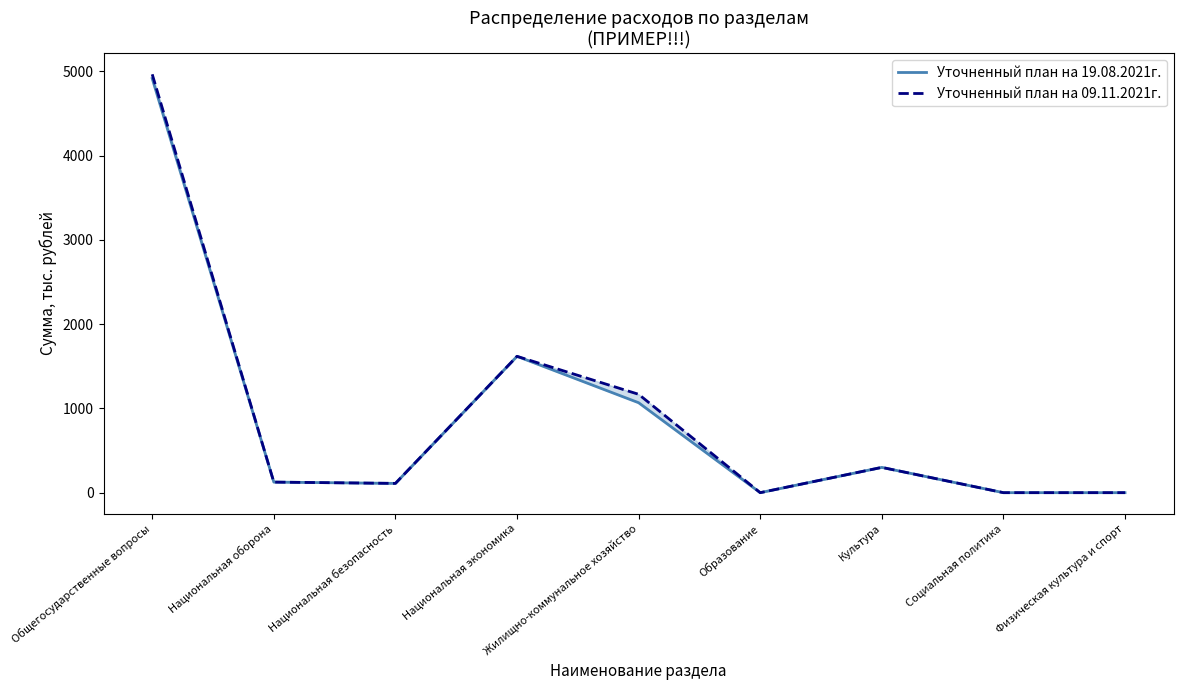

How many data points does each series have?

9